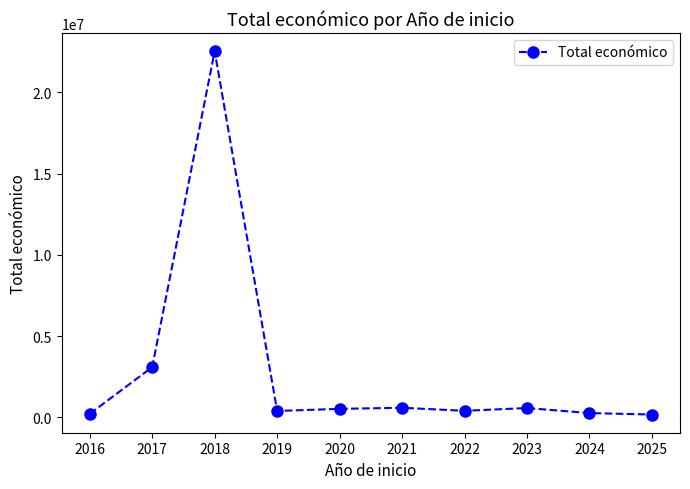

True or false: there are more than 0 points higher than both neighbors.

True